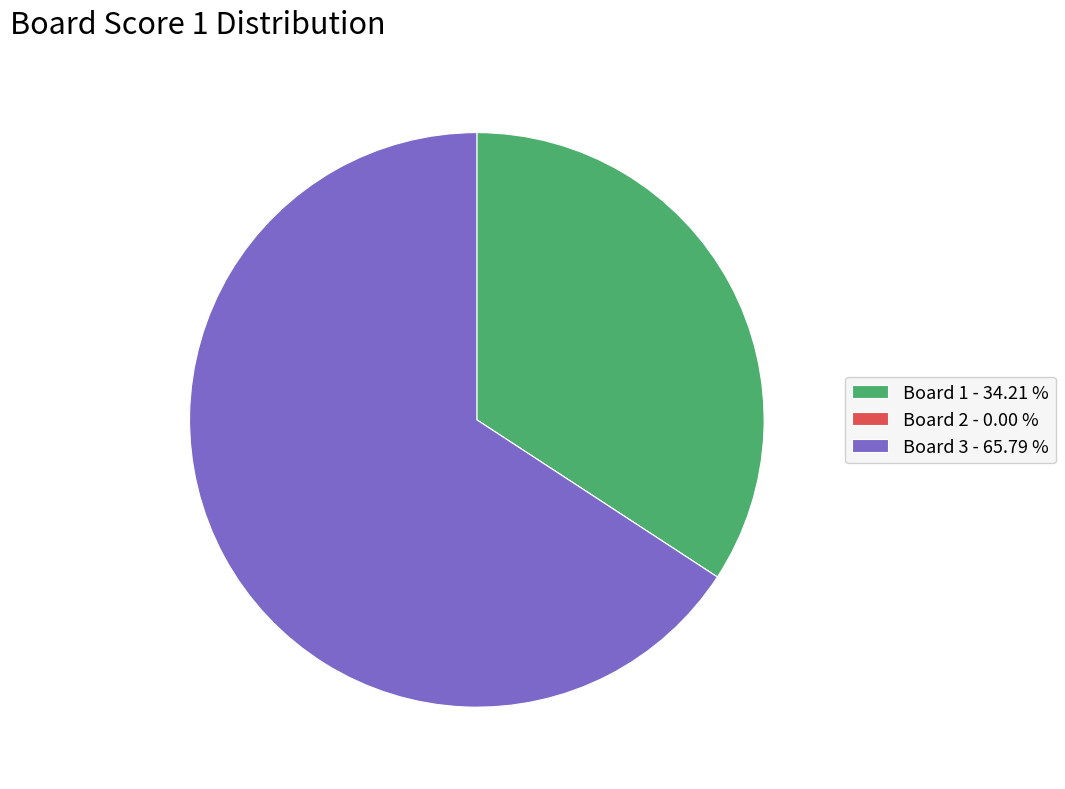

Combined, do Board 3 - 65.79 % and Board 1 - 34.21 % account for over 50%?

Yes